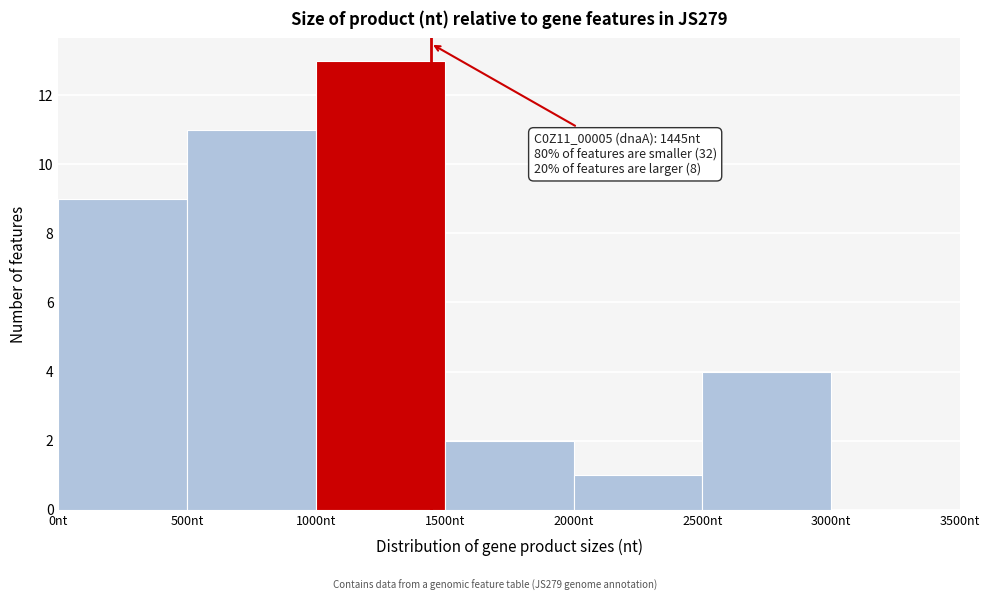

Over which range of the x-axis is the bar tallest?

1000 to 1500